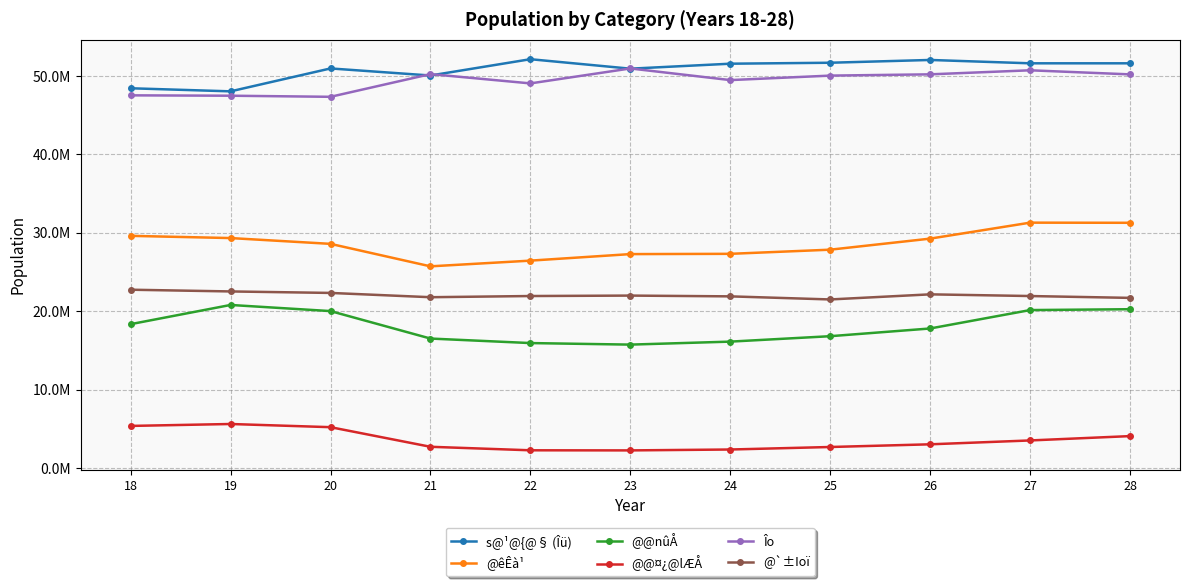

At which category does the chart reach its minimum across all series?

23